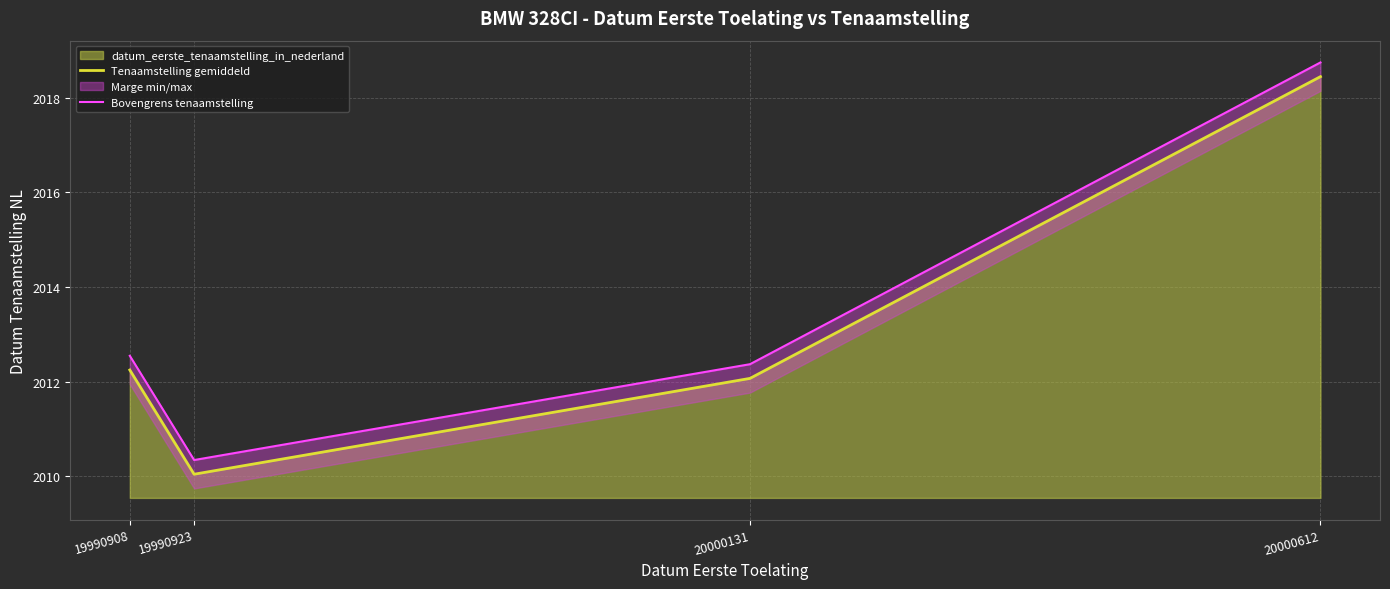

How many interior local valleys does the Tenaamstelling gemiddeld series have?

1